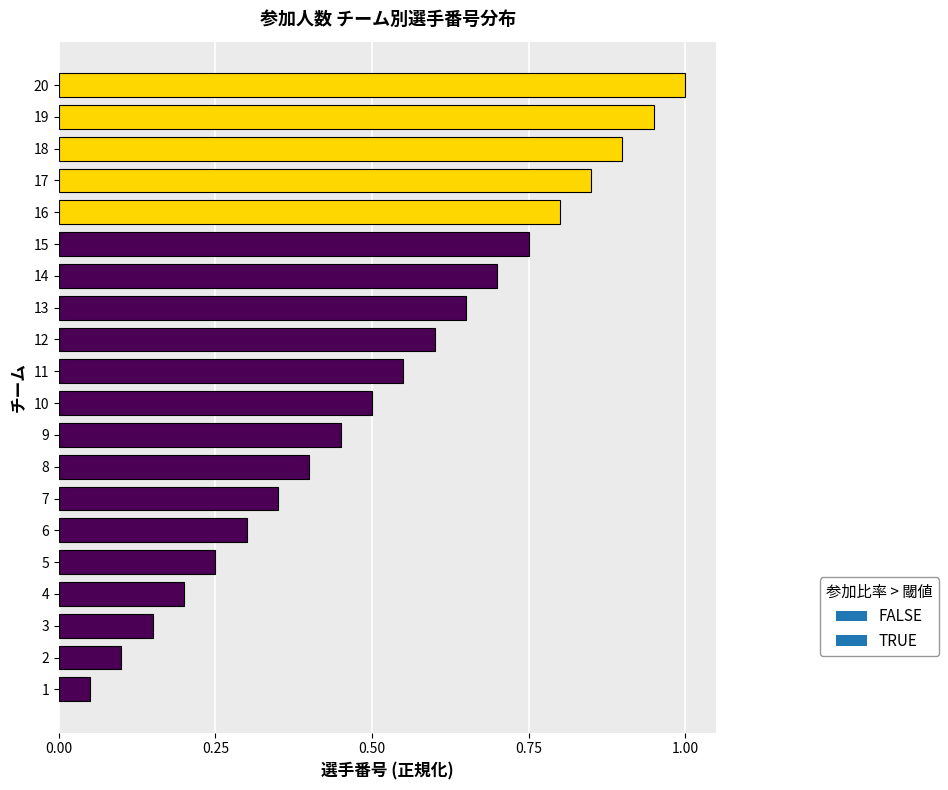

At which category does the chart reach its minimum across all series?

1